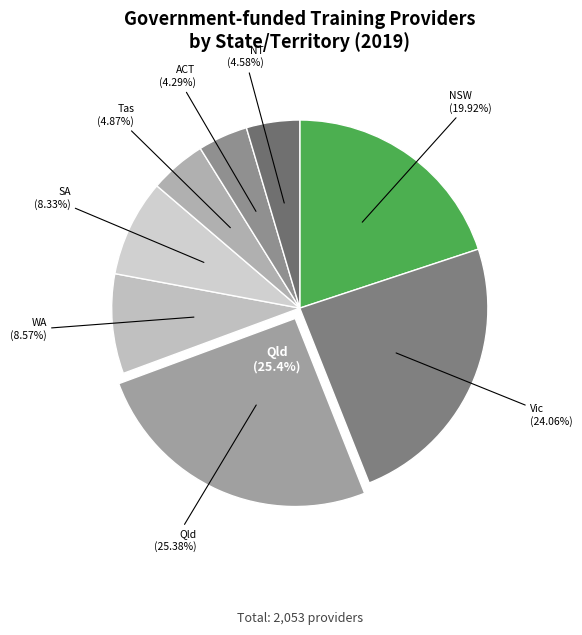

Does any single category account for the majority?

No